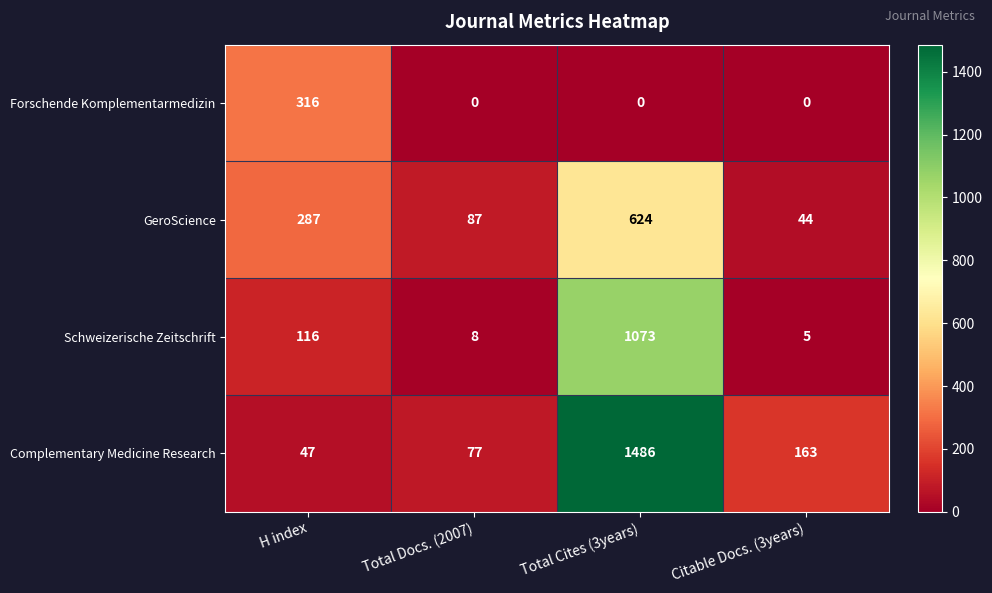

At which category is the sum across all series the highest?

Total Cites (3years)